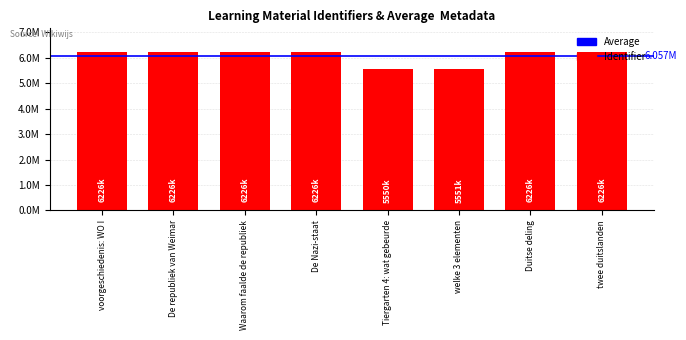

Are the bars horizontal?

No